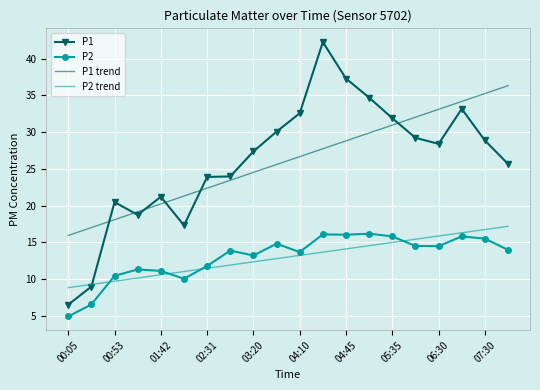

What is the minimum value for P2?

4.9